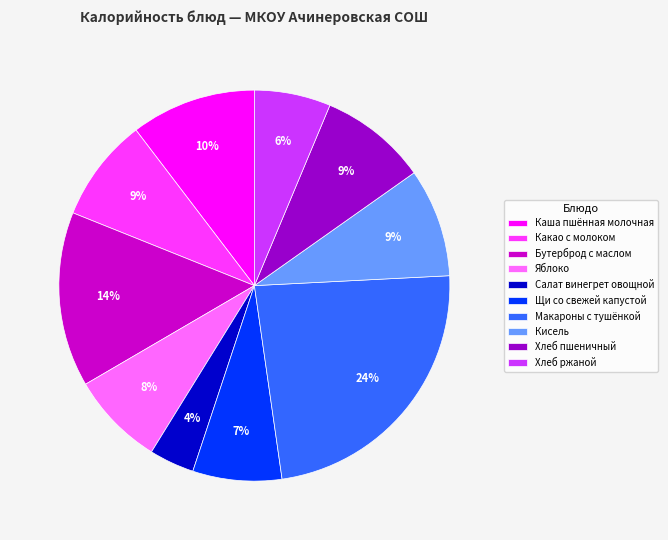

Does Яблоко represent more than half of the total?

No